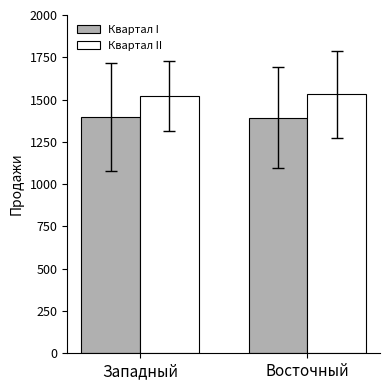

Rank the series by their average value, from highest to lowest.

Квартал II, Квартал I